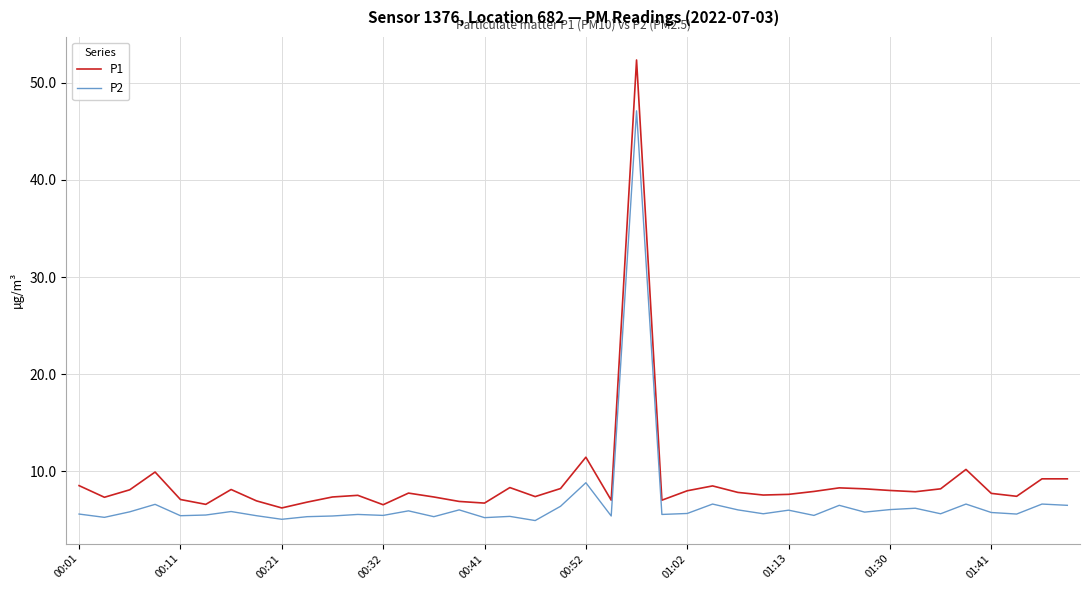

What is the difference between the maximum and minimum values in the P1 series?

46.2